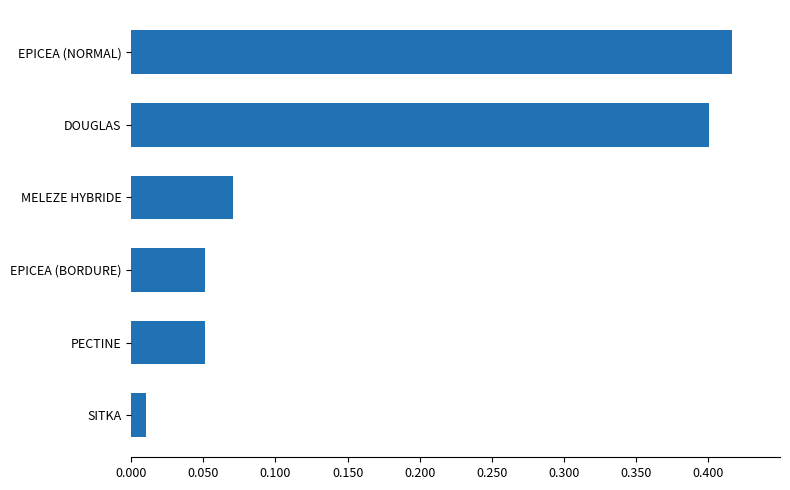

Are the bars grouped side by side (vs. stacked)?

No